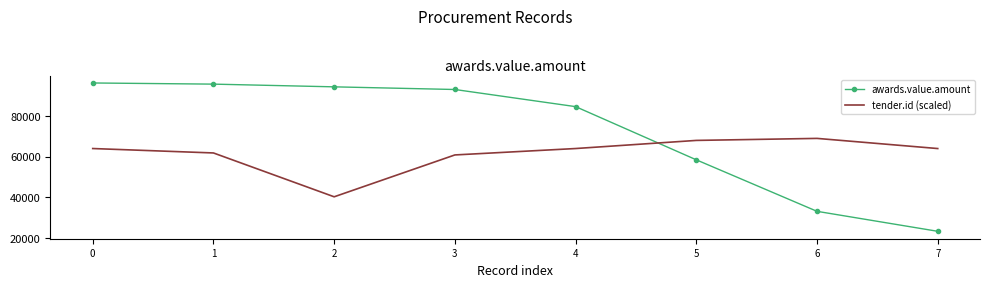

What is the spread (max minus min) of values at 7?

40630.8